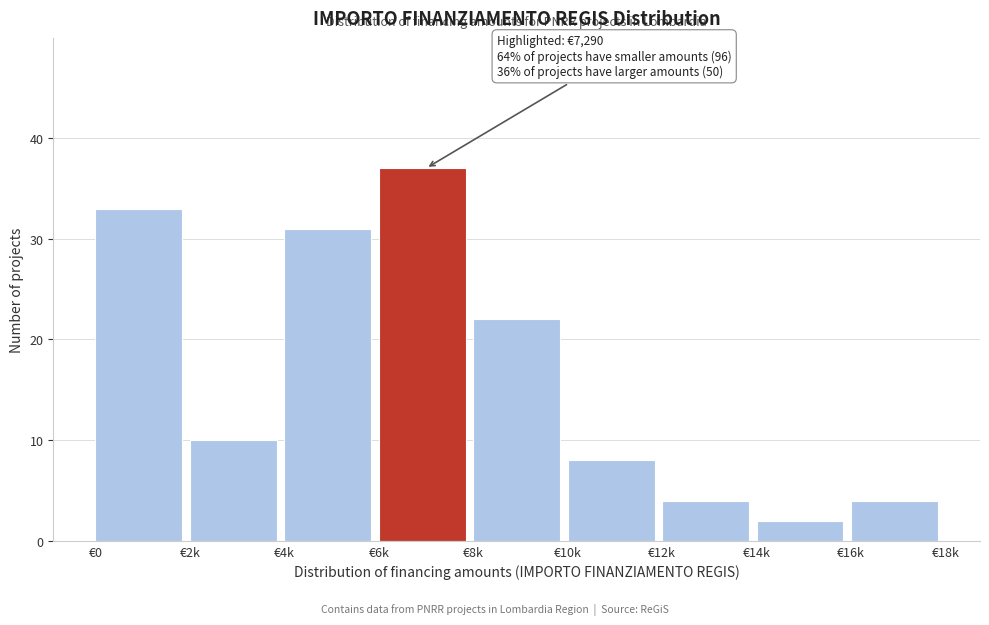

Reading left to right, extract all data points from this chart.

€0=33	€2k=10	€4k=31	€6k=37	€8k=22	€10k=8	€12k=4	€14k=2	€16k=4